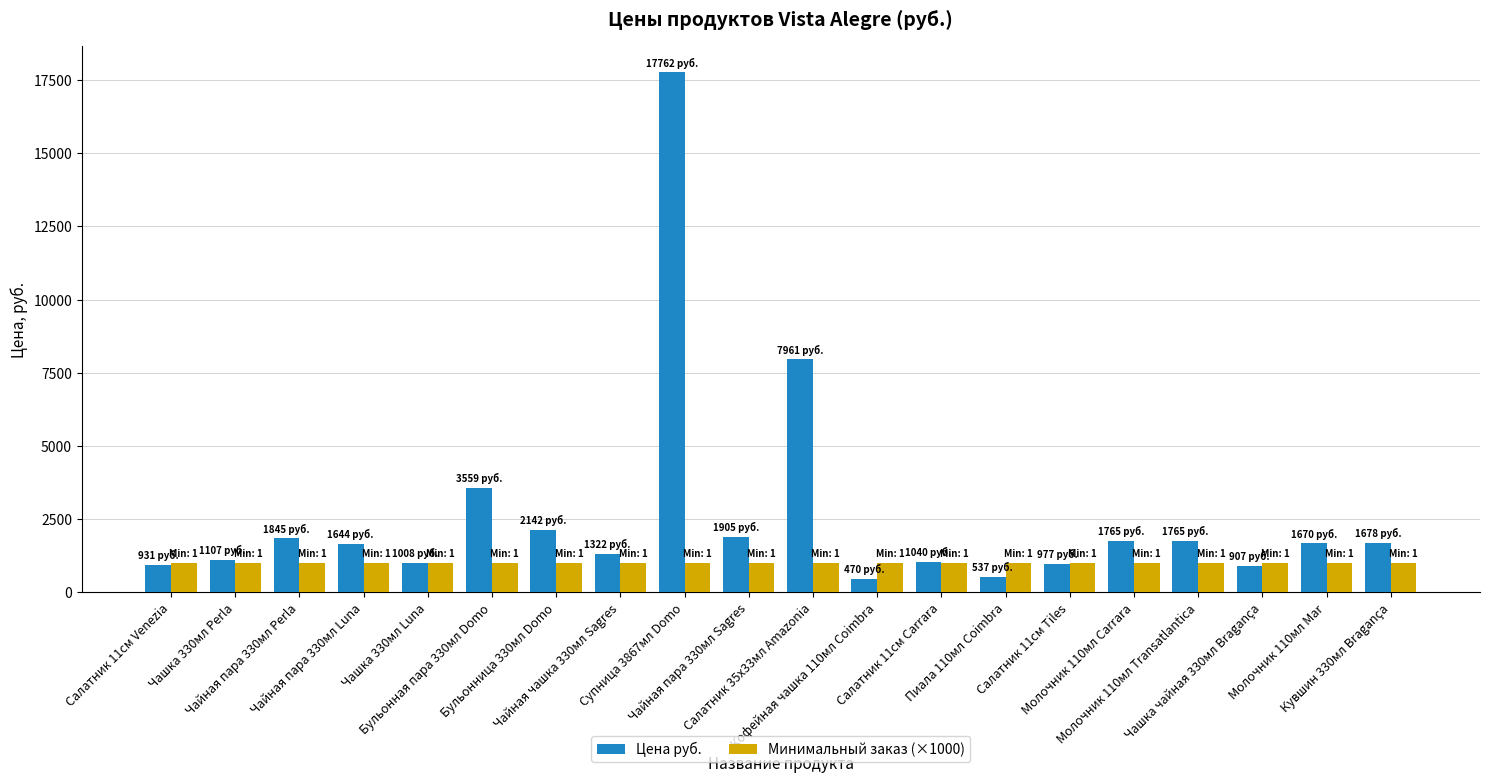

How many series are shown in this chart?

2